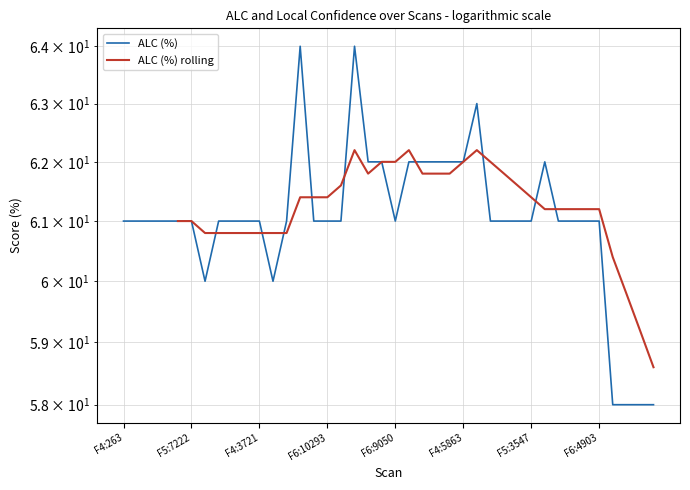

Reading right to left, what are all the values shown in this chart?

F5:5539=58	F5:5335=58	F5:5137=58	F5:4939=58	F6:4903=61	F5:5000=61	F5:4797=61	F6:3583=61	F6:3364=62	F5:3547=61	F5:3328=61	F4:3649=61	F4:3436=61	F4:7105=63	F4:5863=62	F6:9885=62	F6:9680=62	F6:9471=62	F6:9261=62	F6:9050=61	F6:8845=62	F6:8635=62	F6:8425=64	F6:10509=61	F6:10293=61	F6:10088=61	F6:7147=64	F6:4939=61	F4:5936=60	F4:3721=61	F4:3513=61	F6:3423=61	F5:7438=61	F5:7281=60	F5:7222=61	F5:4113=61	F5:3398=61	F6:4101=61	F4:584=61	F4:263=61